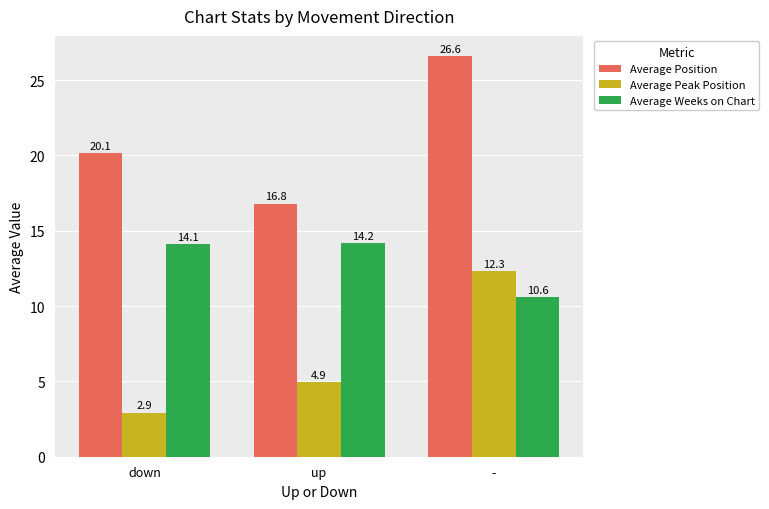

Rank the series at - from lowest to highest value.

Average Weeks on Chart, Average Peak Position, Average Position